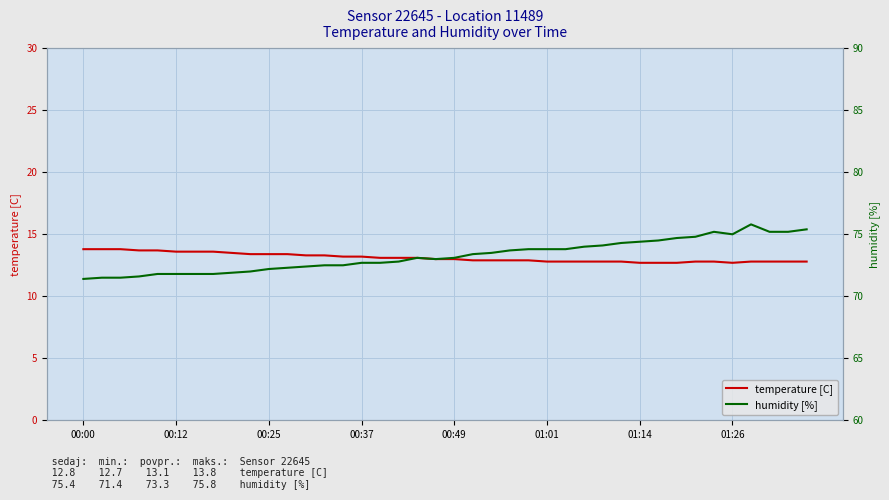

What is the smallest value displayed?

12.7